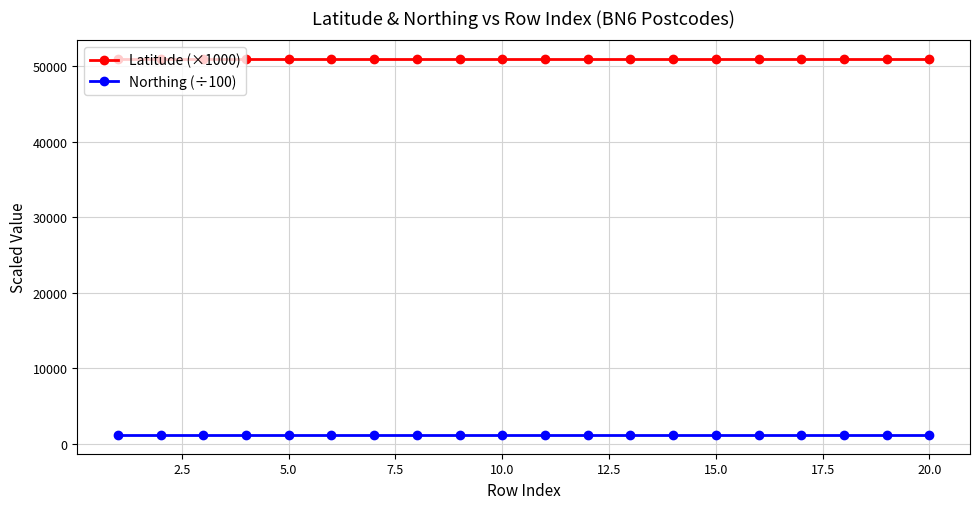

True or false: Northing (÷100) and Latitude (×1000) intersect in this chart.

False